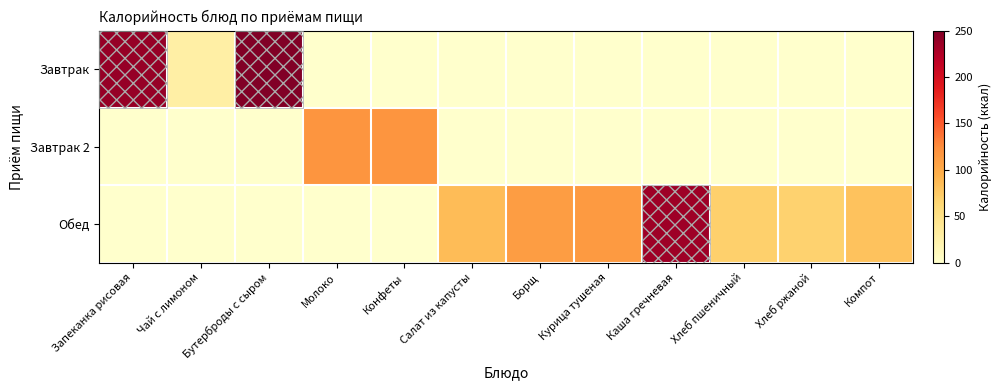

List the series in order of their peak value, lowest first.

Завтрак 2, Обед, Завтрак